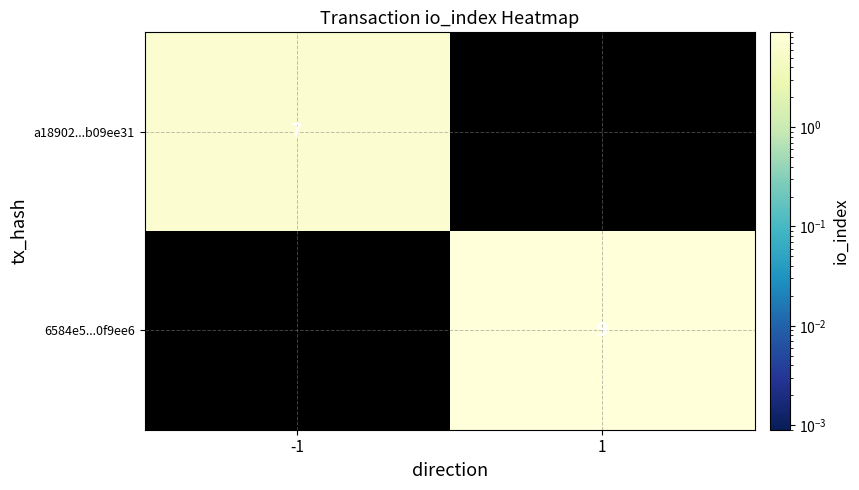

True or false: a18902...b09ee31 has a value of 7 at -1.

True